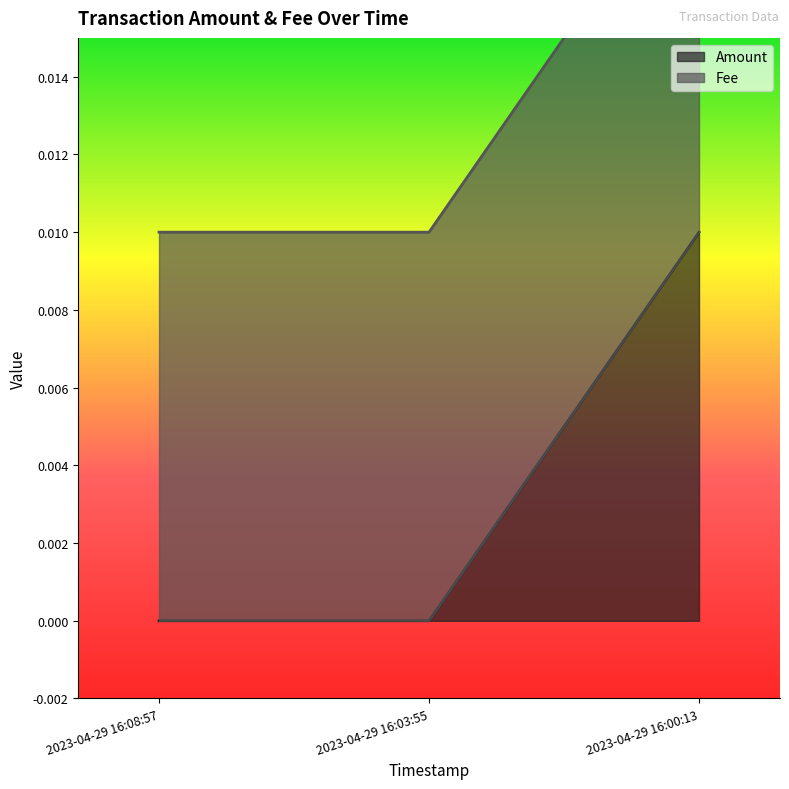

True or false: the data shows 0.0 at 2023-04-29 16:03:55.

True